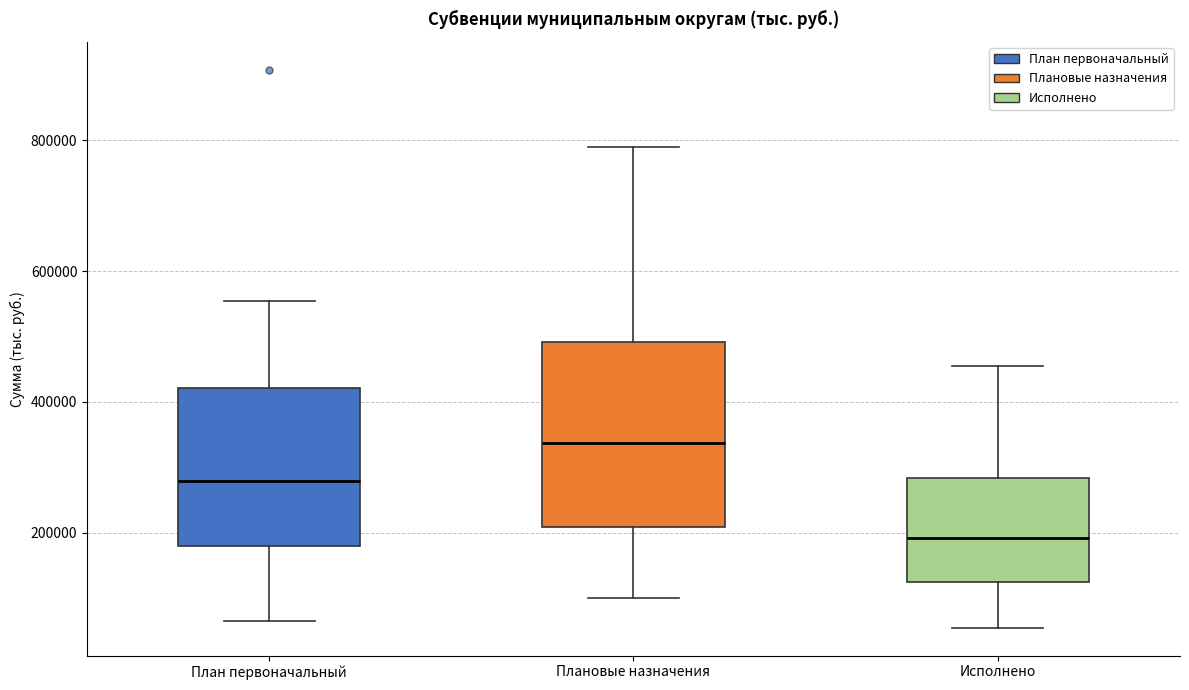

Reading left to right, transcribe this box plot: for each box, give where its median line is, the range the box spans, and where its two whiskers end, as read against the y-axis. The values are not printed on the chart, so give them approximately, as read against the axis.

План первоначальный: median 280000, box 180000 to 420000, whiskers 60000 to 560000
Плановые назначения: median 340000, box 200000 to 500000, whiskers 100000 to 780000
Исполнено: median 200000, box 120000 to 280000, whiskers 60000 to 460000